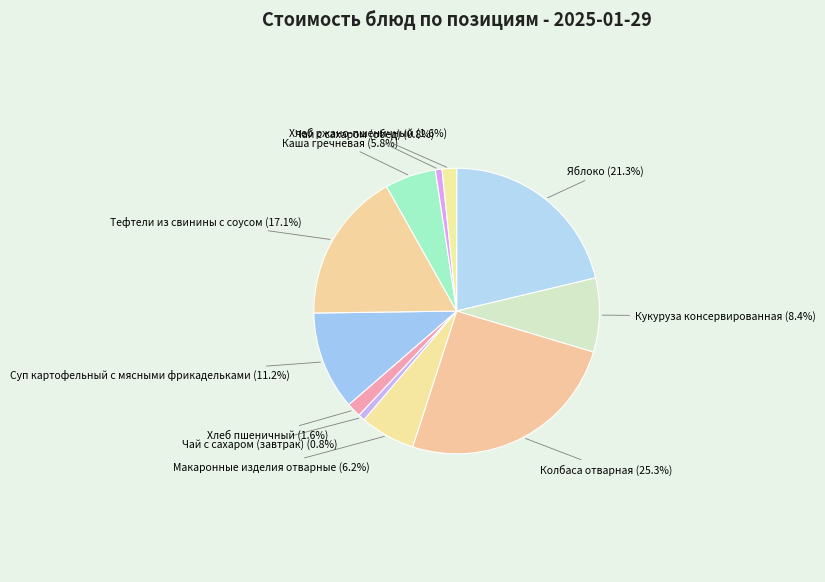

Count the number of slices in the pie.

11